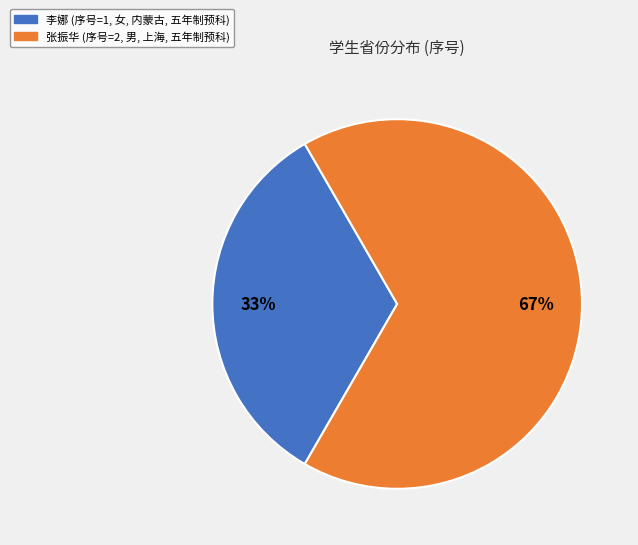

Is there a majority slice in this chart?

Yes